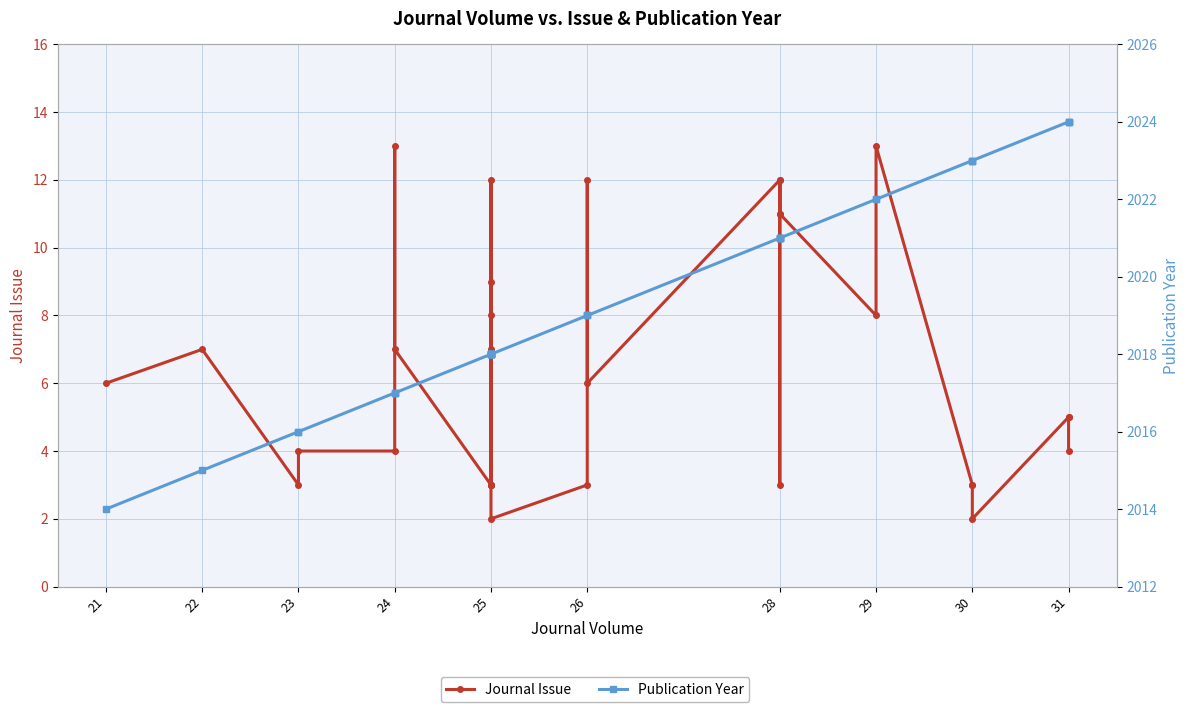

Which has a higher value, 23 or 24?

24